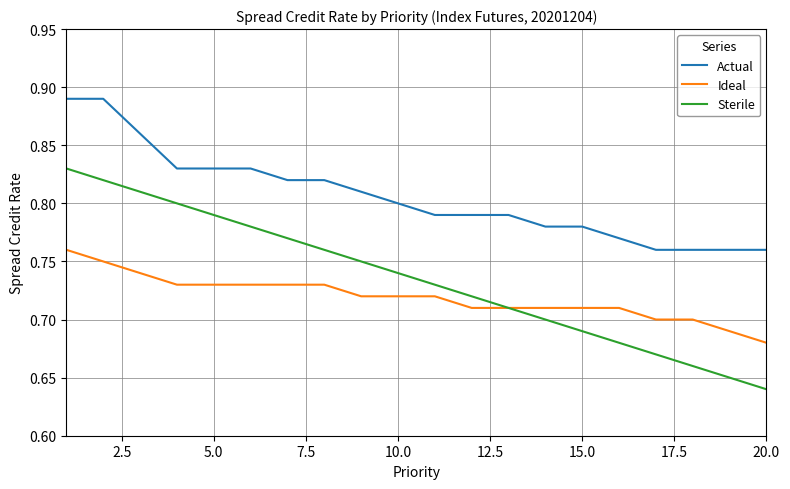

Which series has the largest total across all categories?

Actual